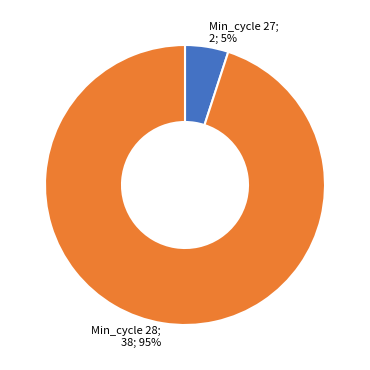

Rank the categories by value from highest to lowest.

Min_cycle 28; 38; 95%, Min_cycle 27; 2; 5%